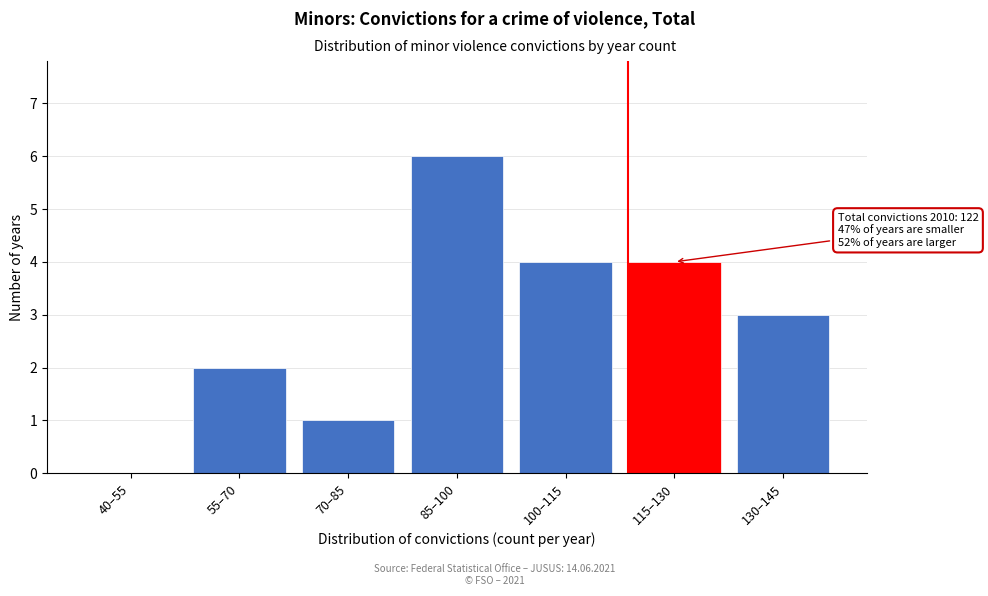

Reading left to right, list all the values displayed in this chart.

40–55=0	55–70=2	70–85=1	85–100=6	100–115=4	115–130=4	130–145=3